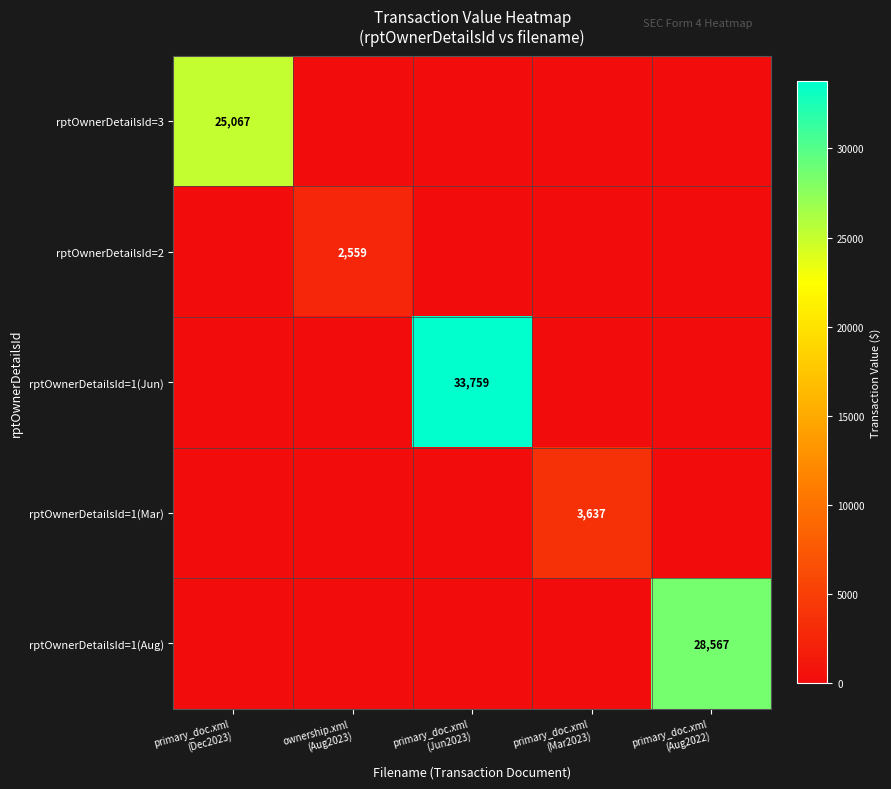

List the series in order of their peak value, highest first.

rptOwnerDetailsId=1(Jun), rptOwnerDetailsId=1(Aug), rptOwnerDetailsId=3, rptOwnerDetailsId=1(Mar), rptOwnerDetailsId=2